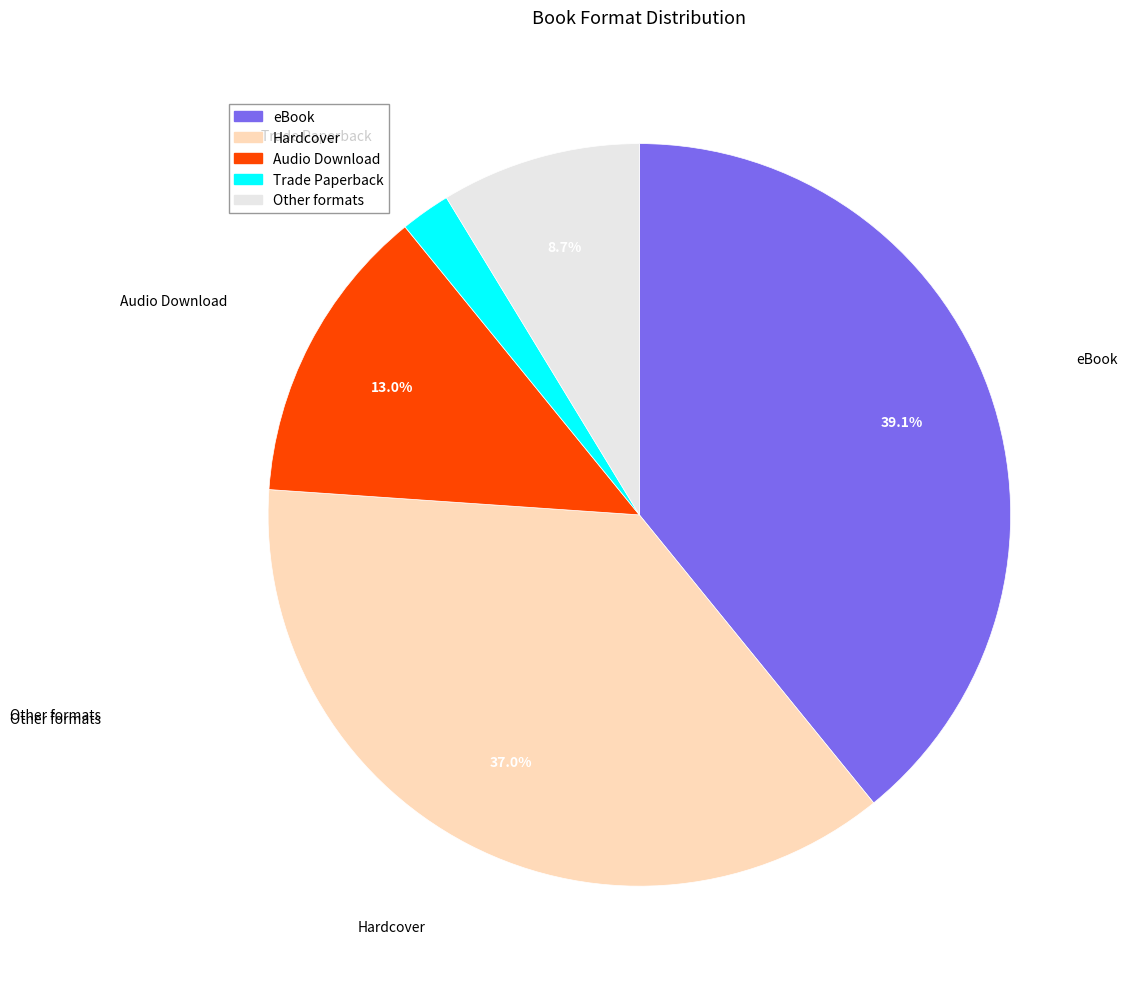

Does any single category account for the majority?

No